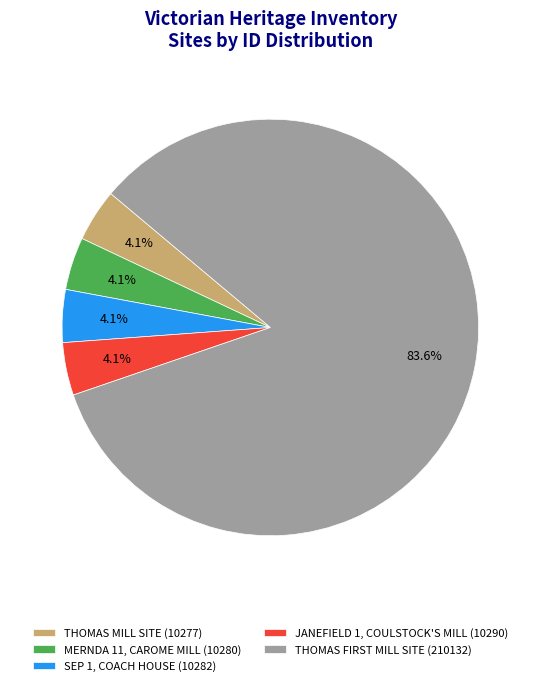

Approximately how many times larger is the value at SEP 1, COACH HOUSE (10282) compared to MERNDA 11, CAROME MILL (10280)?

1.0